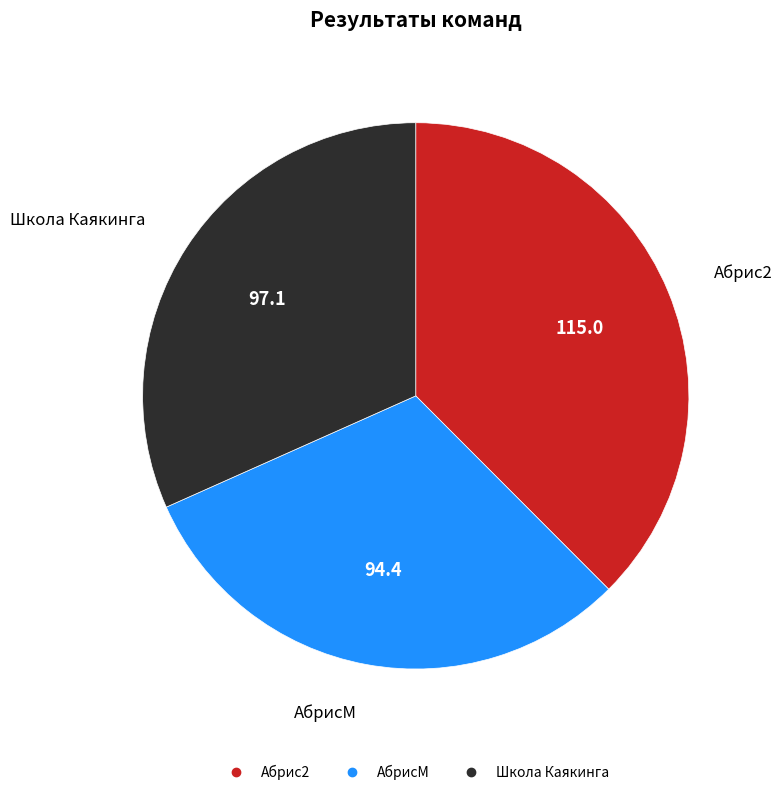

Rank the categories by value from highest to lowest.

Абрис2, Школа Каякинга, АбрисМ